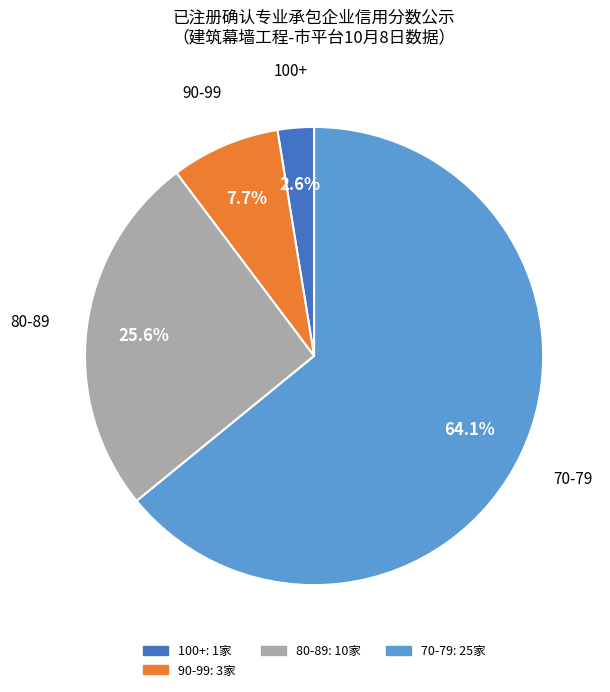

What is the smallest slice in the pie chart?

100+